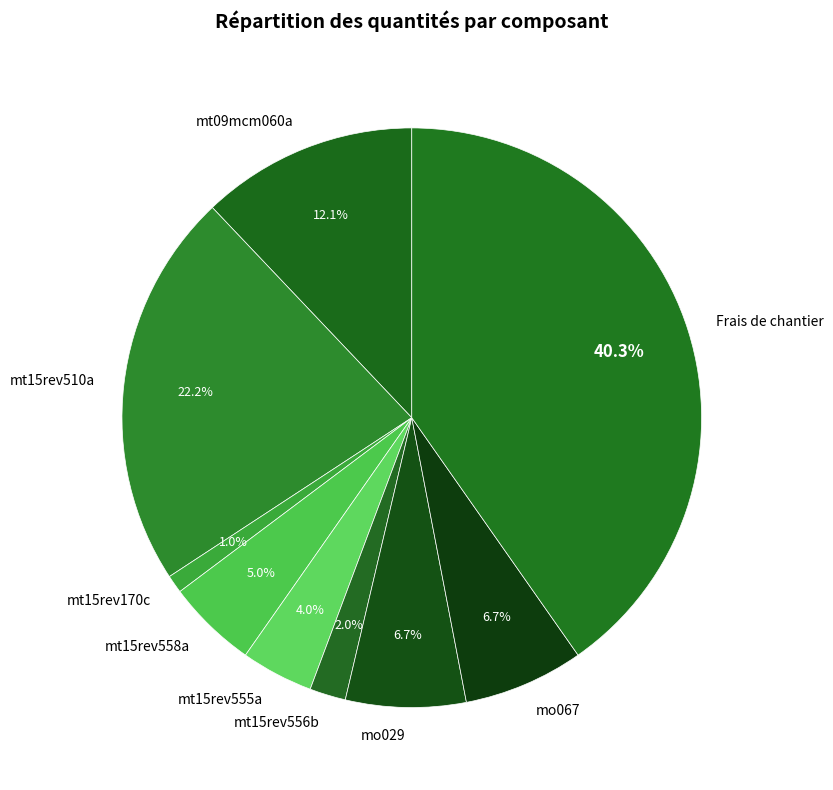

What percentage is NOT represented by mt09mcm060a?

87.9%